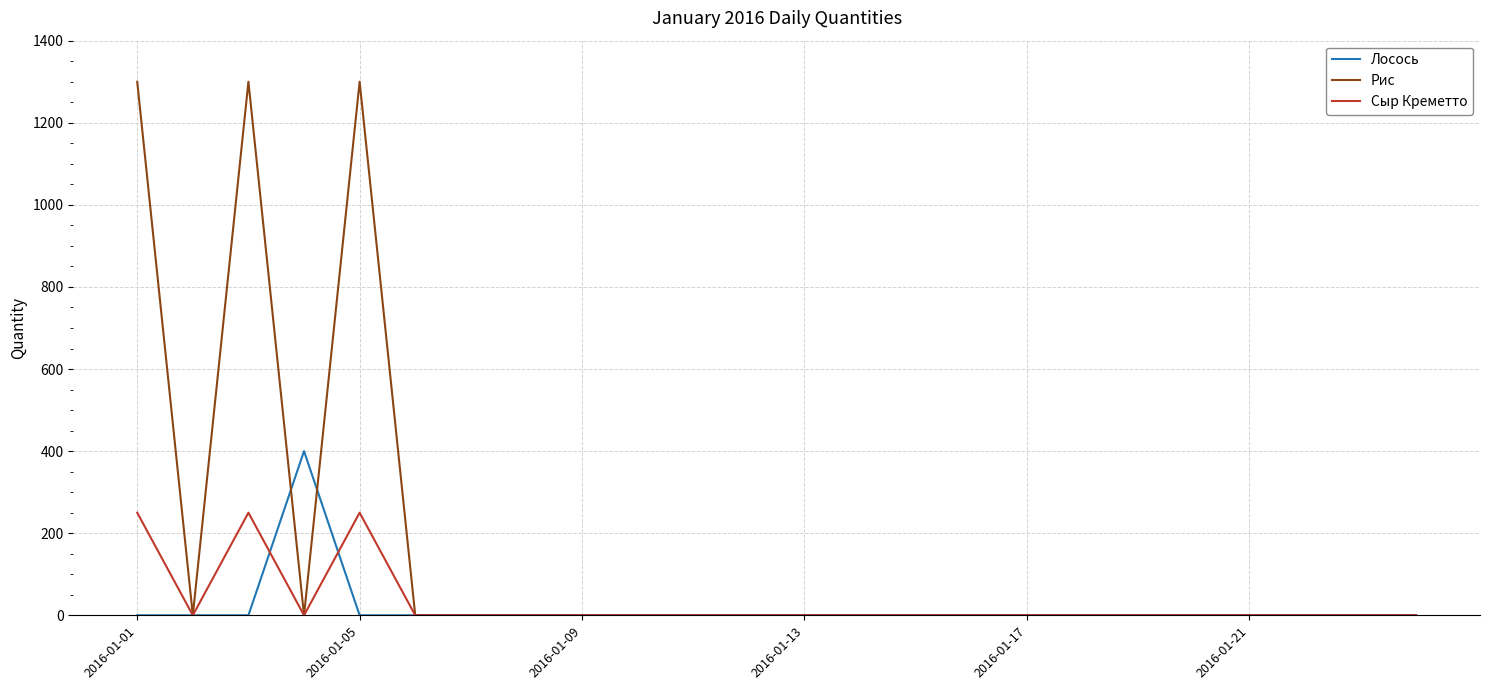

What is the highest value of the Лосось series?

400